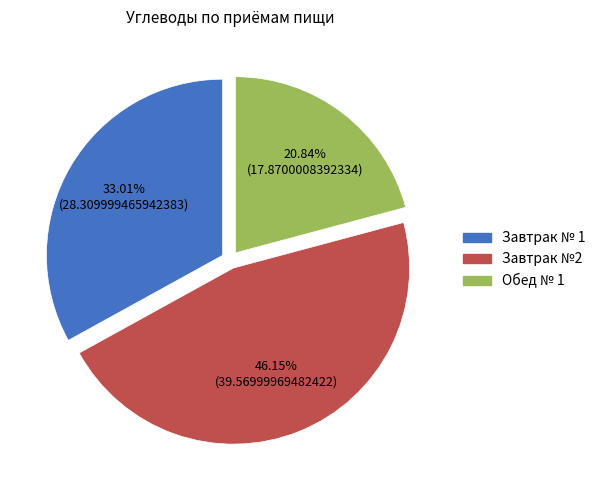

To the nearest percent, what is the average slice percentage?

33%